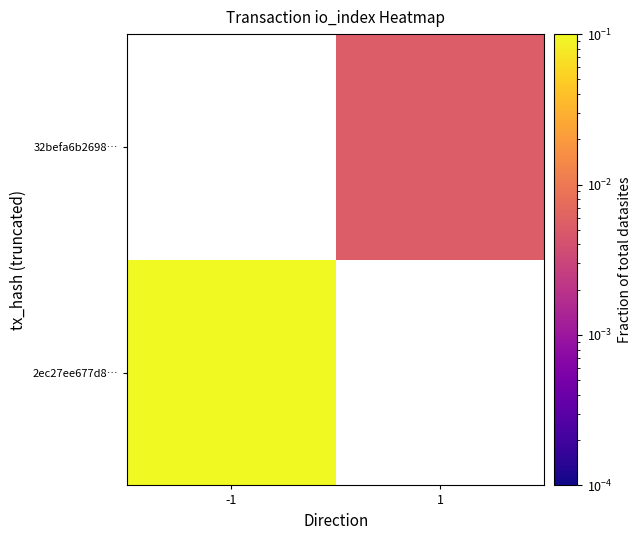

List the series in order of their overall mean, lowest first.

2ec27ee677d8…, 32befa6b2698…